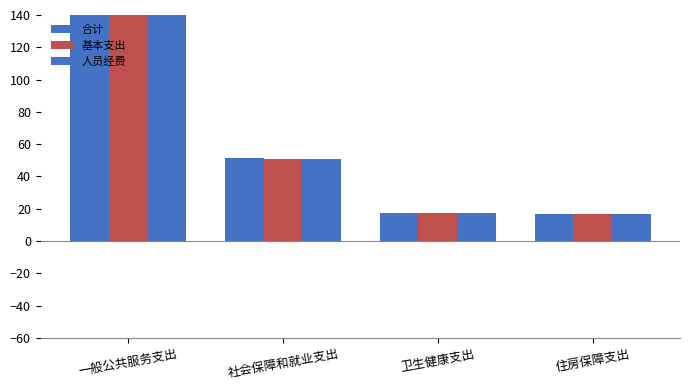

What are all the series names shown in the legend?

合计, 基本支出, 人员经费